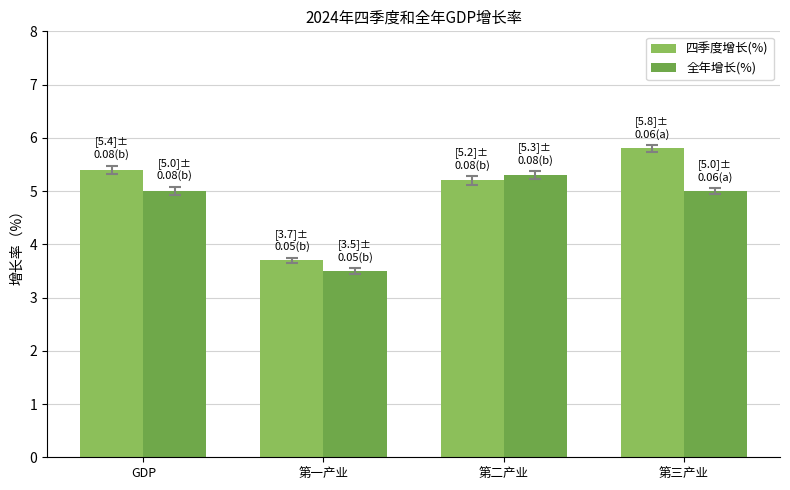

At how many categories does at least one series exceed 4?

3